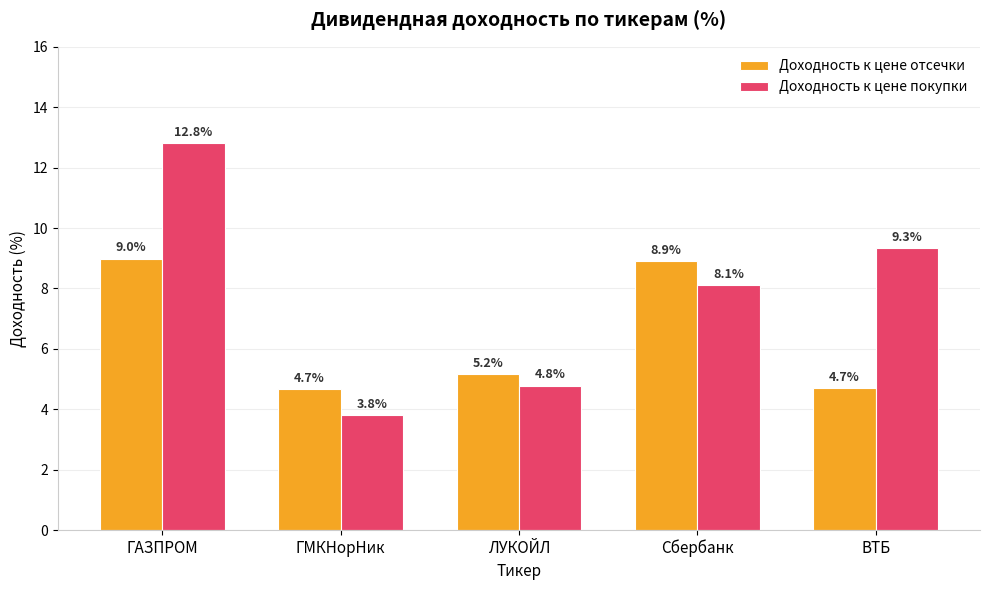

True or false: Доходность к цене покупки has a value of 14.0 at Сбербанк.

False